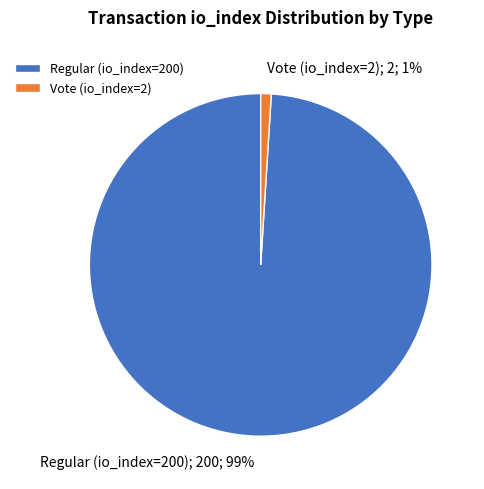

Which has a higher value, Vote (io_index=2) or Regular (io_index=200)?

Regular (io_index=200)